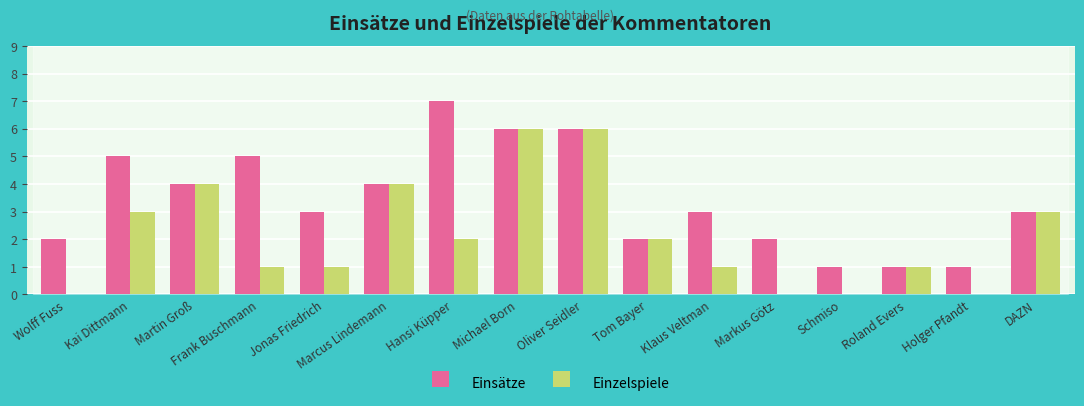

True or false: Einzelspiele has a value of -3 at Wolff Fuss.

False